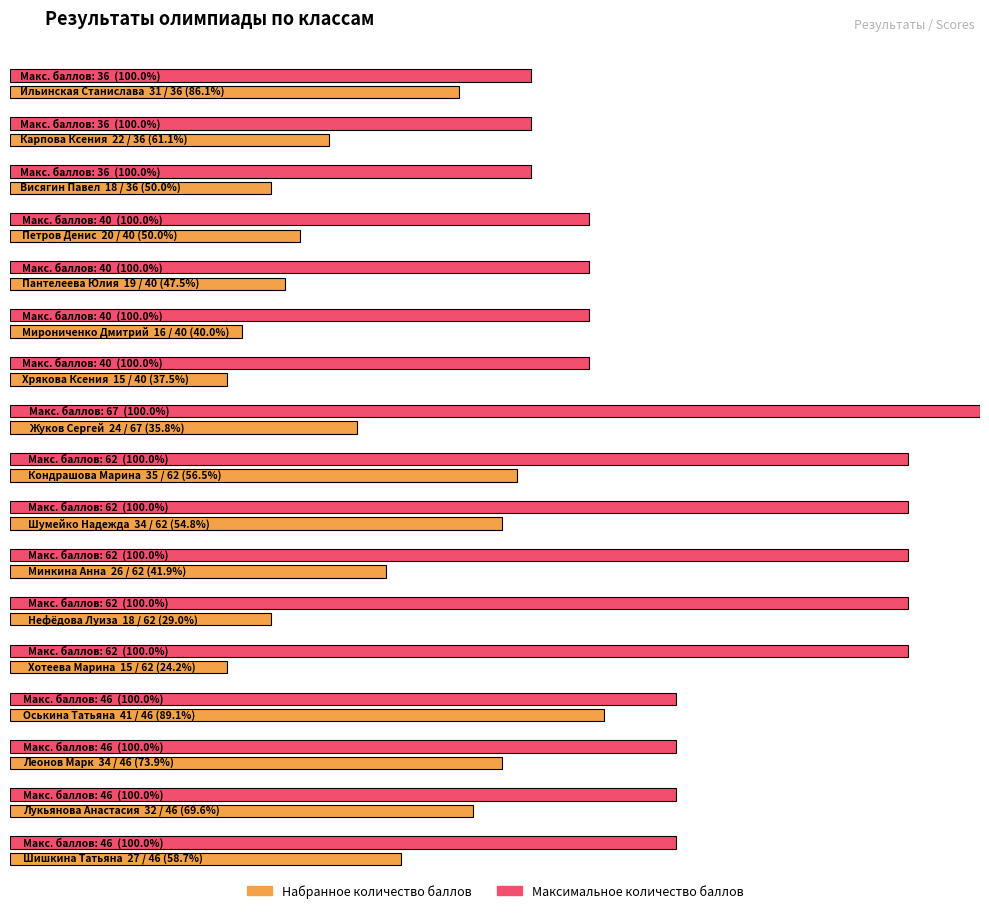

The value of Набранное количество баллов at Нефёдова Луиза is 9. True or false?

False